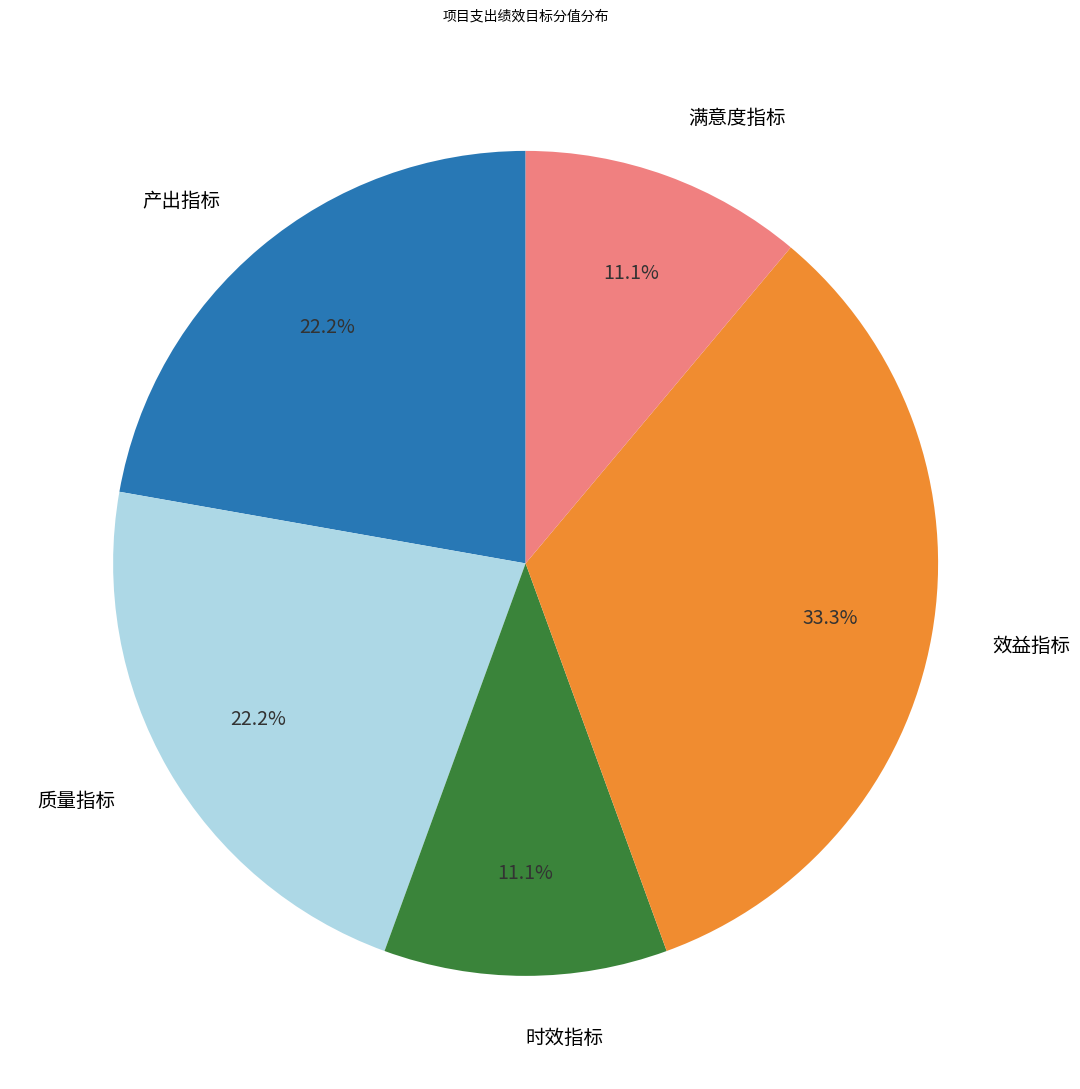

To the nearest percent, what is the average slice percentage?

20%